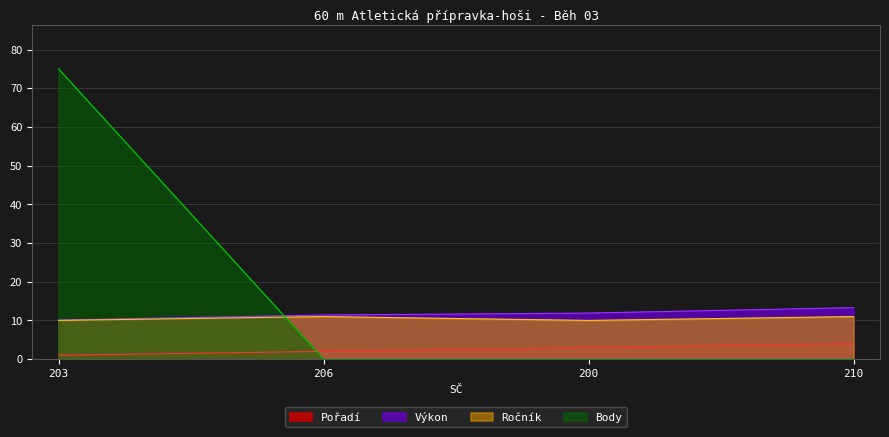

Is the value of Pořadí at 203 greater than the value of Body at 206?

Yes